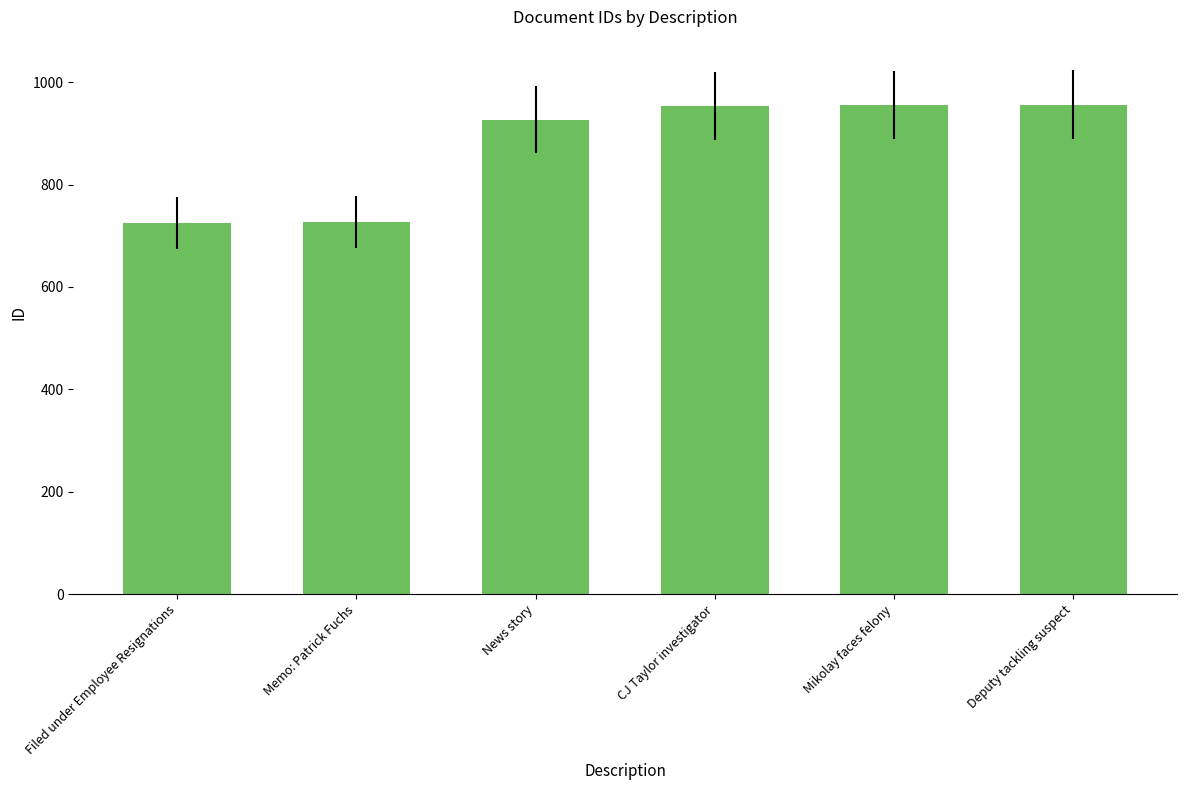

Is it true that the value at News story is 1440?

False